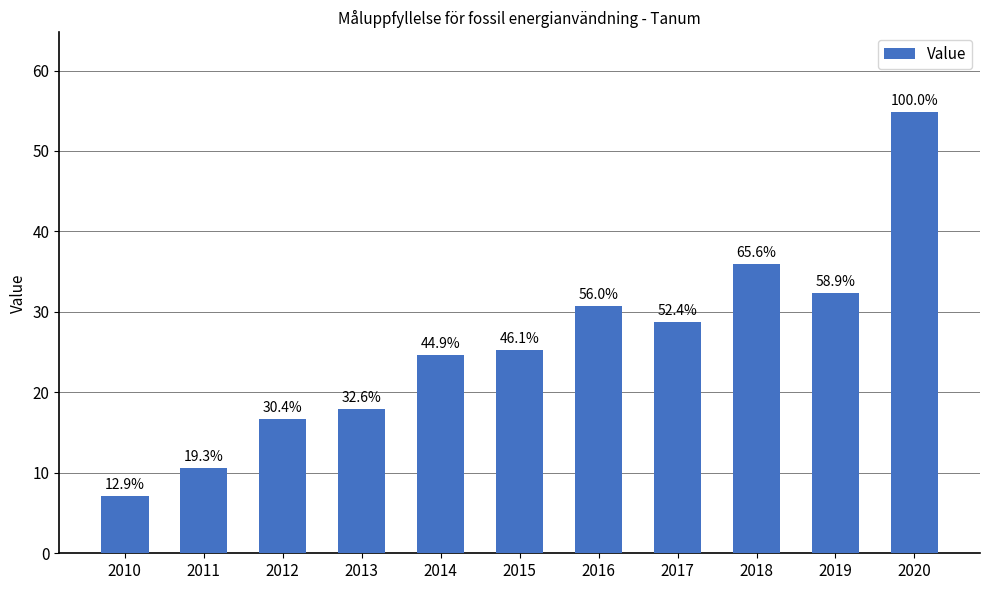

Which has a higher value, 2014 or 2012?

2014